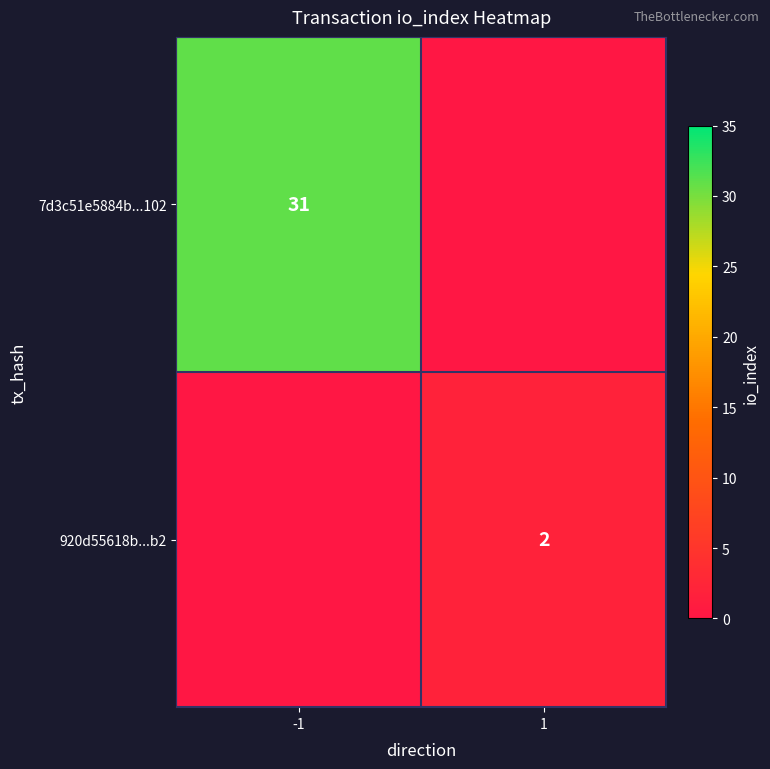

Is it true that 920d55618b...b2 equals 3 at 1?

False